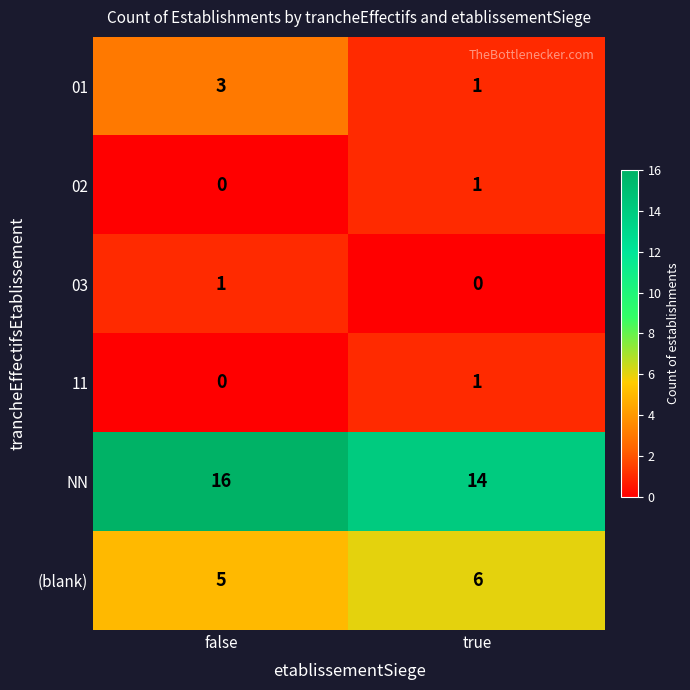

Count the number of data series in this chart.

6